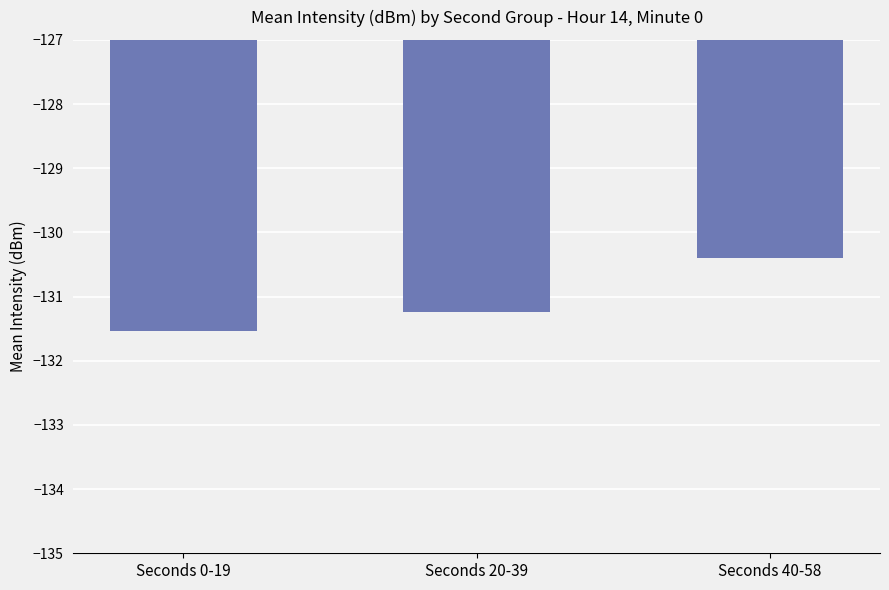

Which has a higher value, Seconds 20-39 or Seconds 0-19?

Seconds 20-39